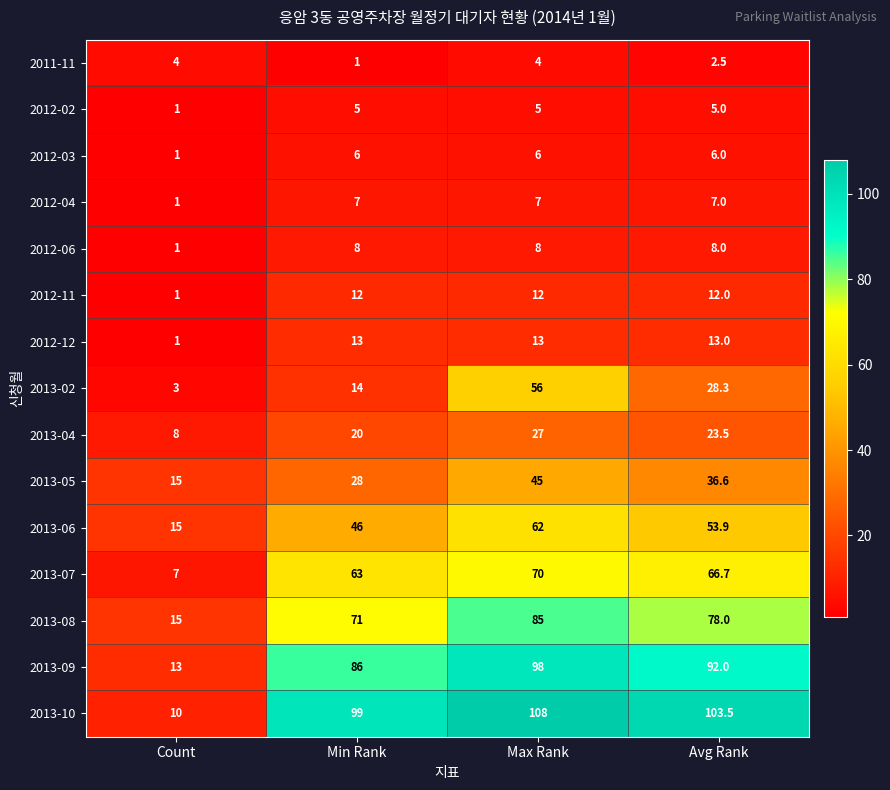

At how many categories does at least one series exceed 82?

3